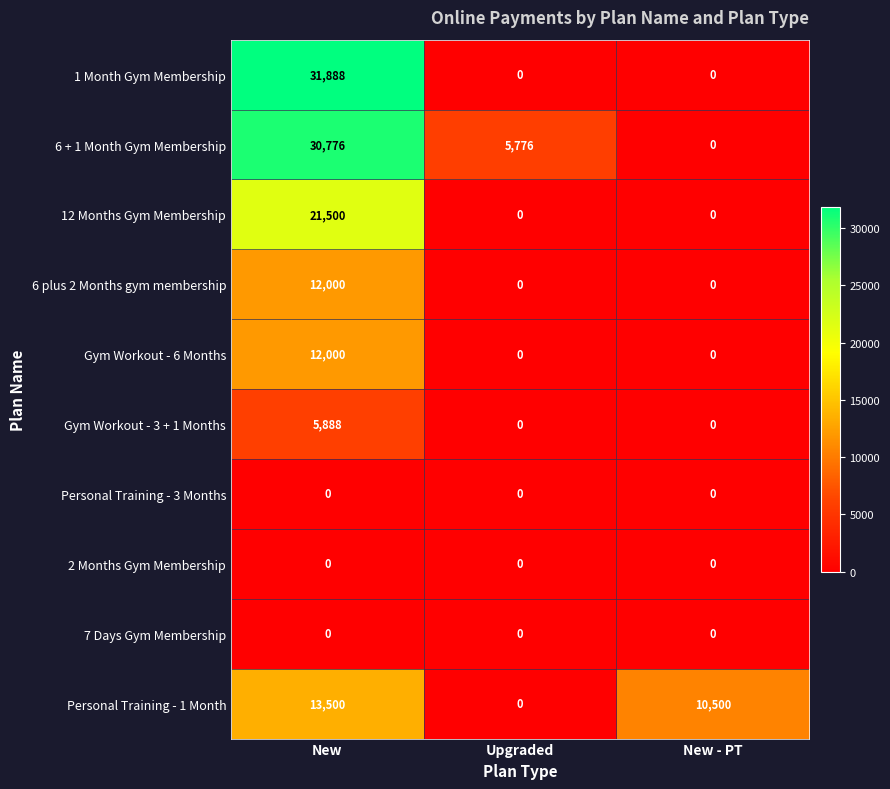

What value does the 12 Months Gym Membership series have at New?

21500